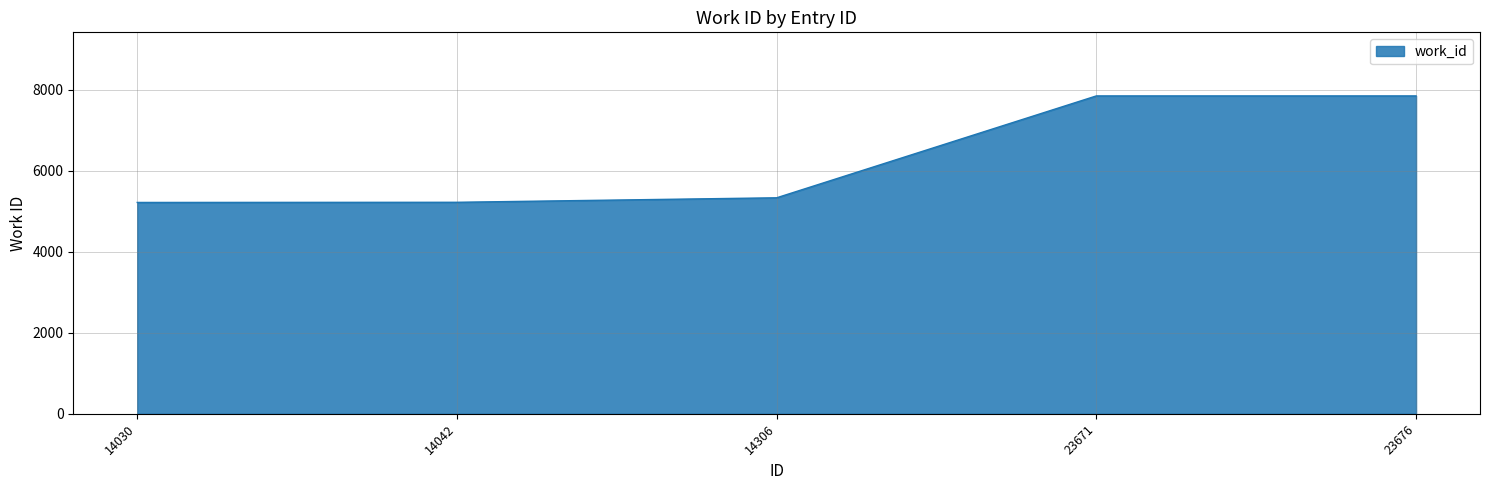

What is the change in value from 14030 to 23671?

+2629